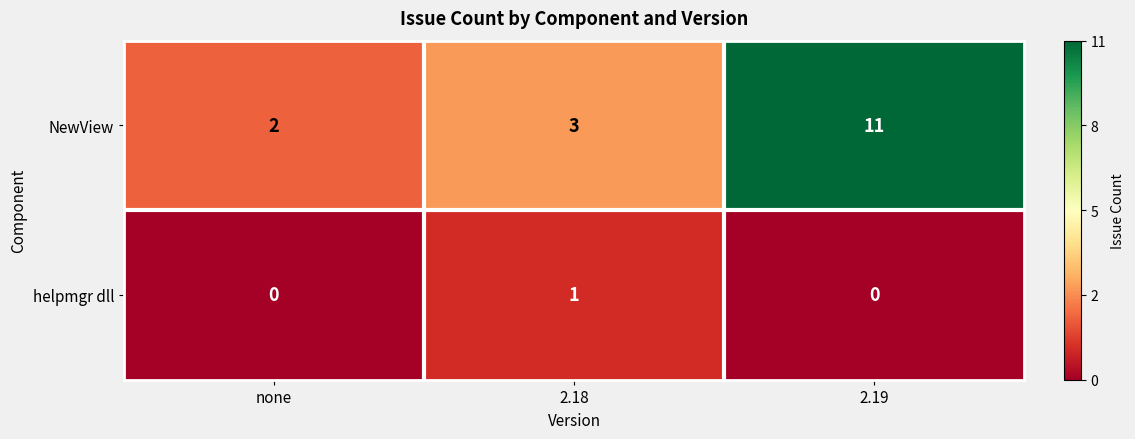

The value of NewView at none is 1. True or false?

False